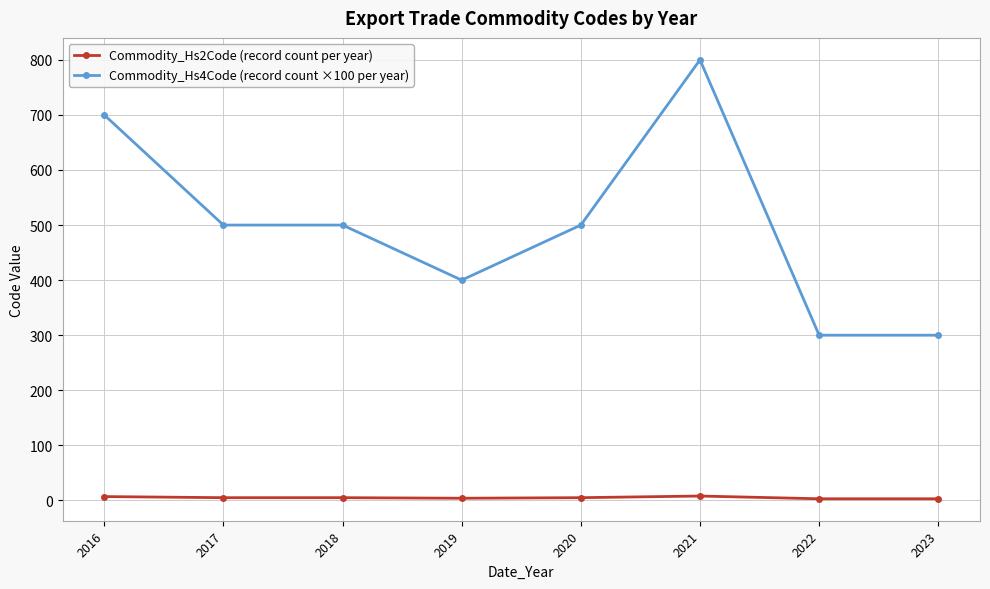

Which series has the largest total across all categories?

Commodity_Hs4Code (record count ×100 per year)